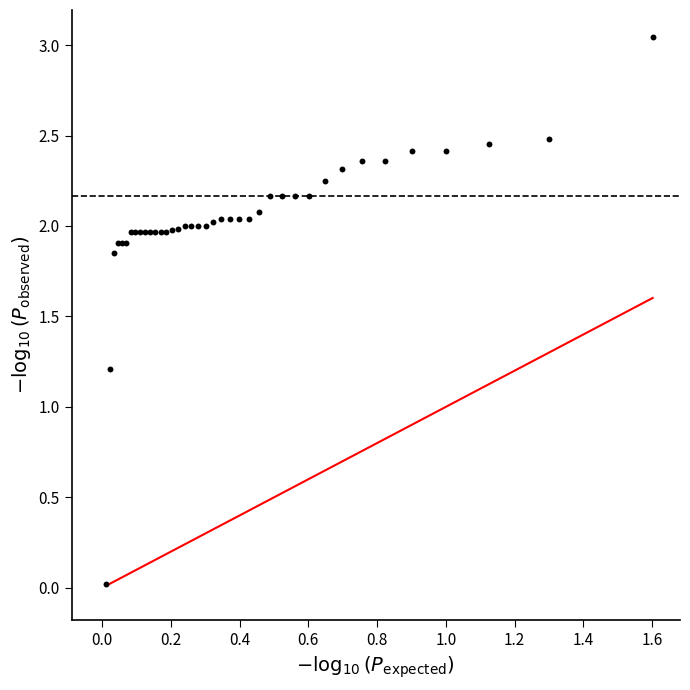

What Y value in the scatter plot is closest to 1?

1.2